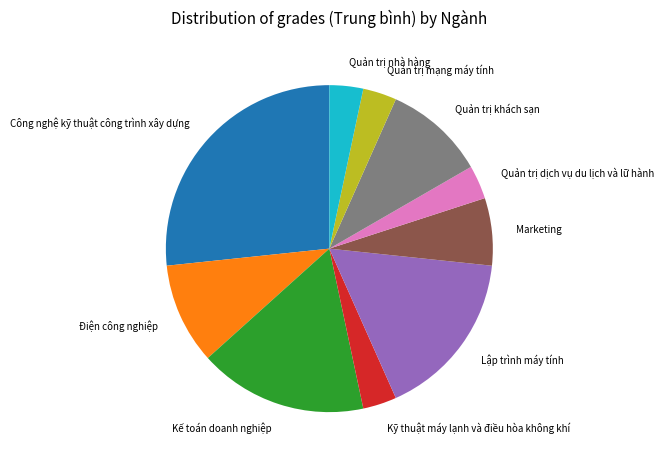

How many segments does this pie chart have?

10